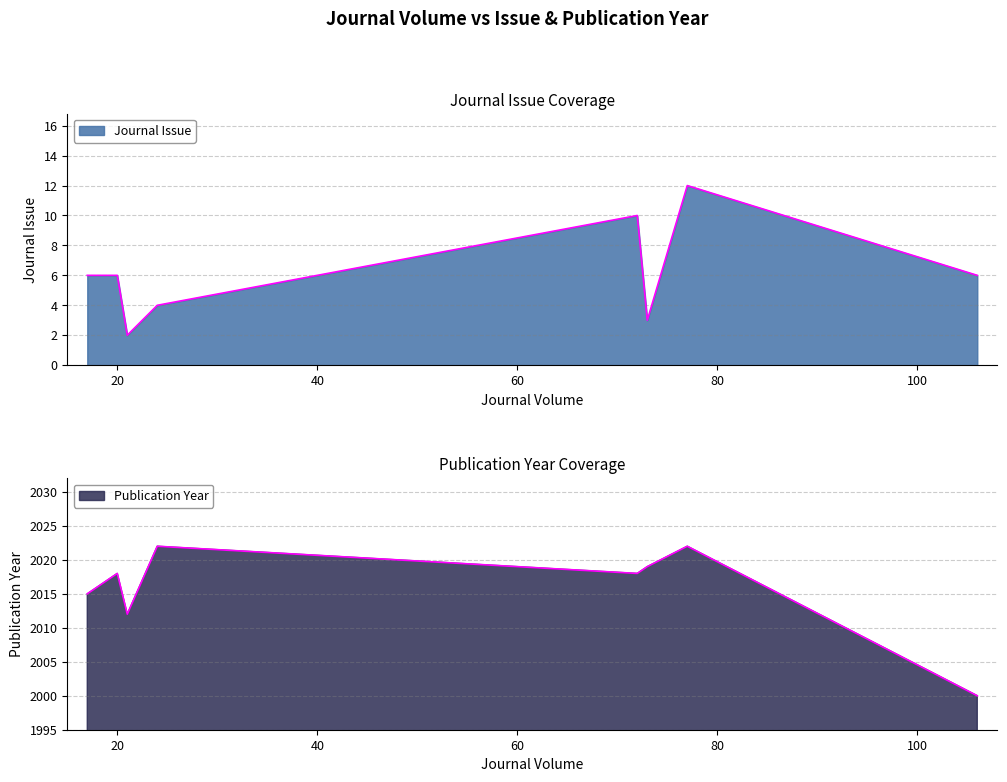

True or false: Journal Issue and Publication Year cross at least once.

False